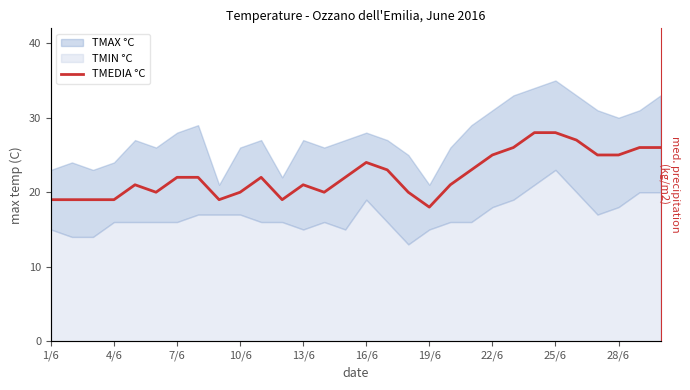

What position from the left is 7/6?

3